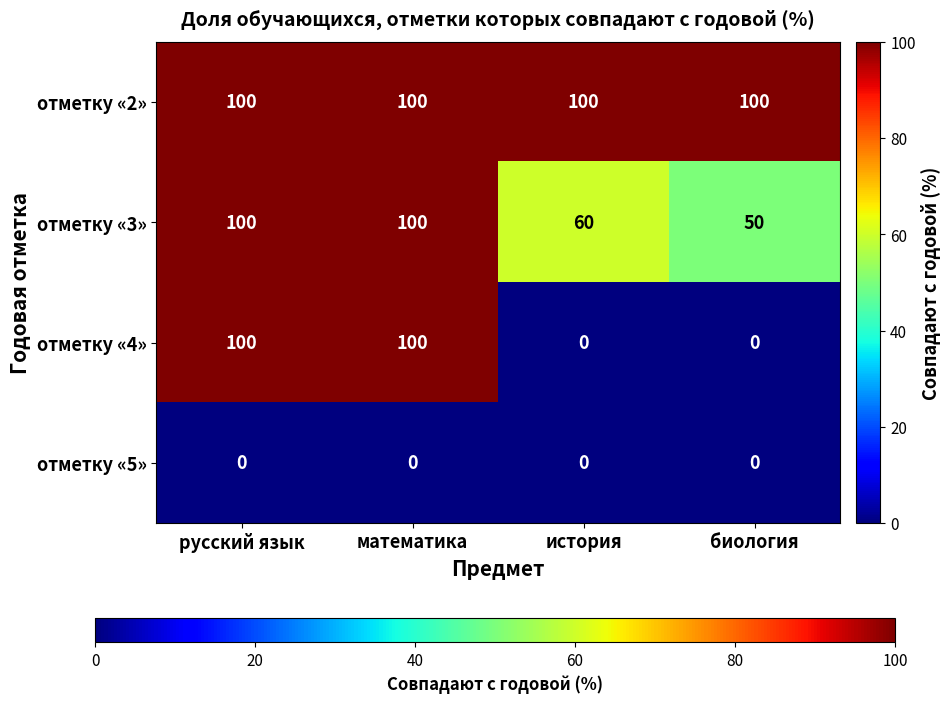

List the series in order of their overall mean, lowest first.

отметку «5», отметку «4», отметку «3», отметку «2»